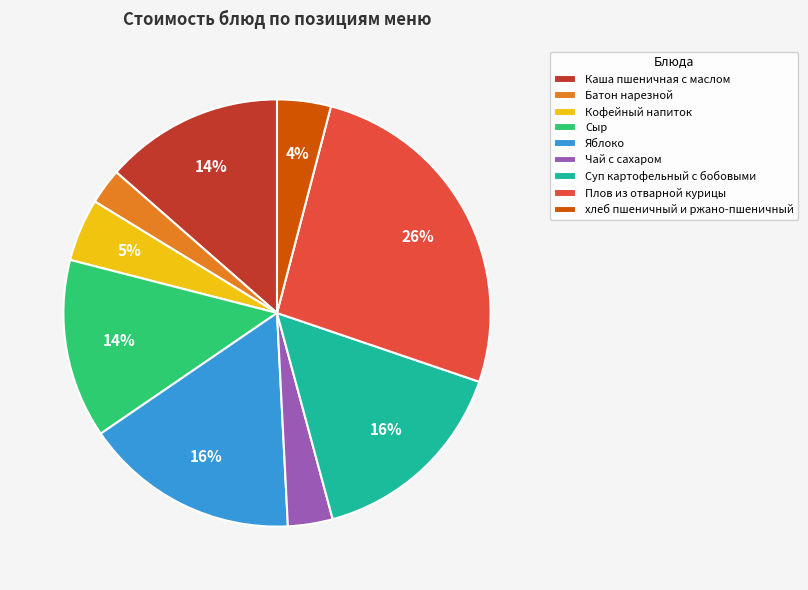

To the nearest percent, what is the difference between the Каша пшеничная с маслом and Батон нарезной slice percentages?

11%